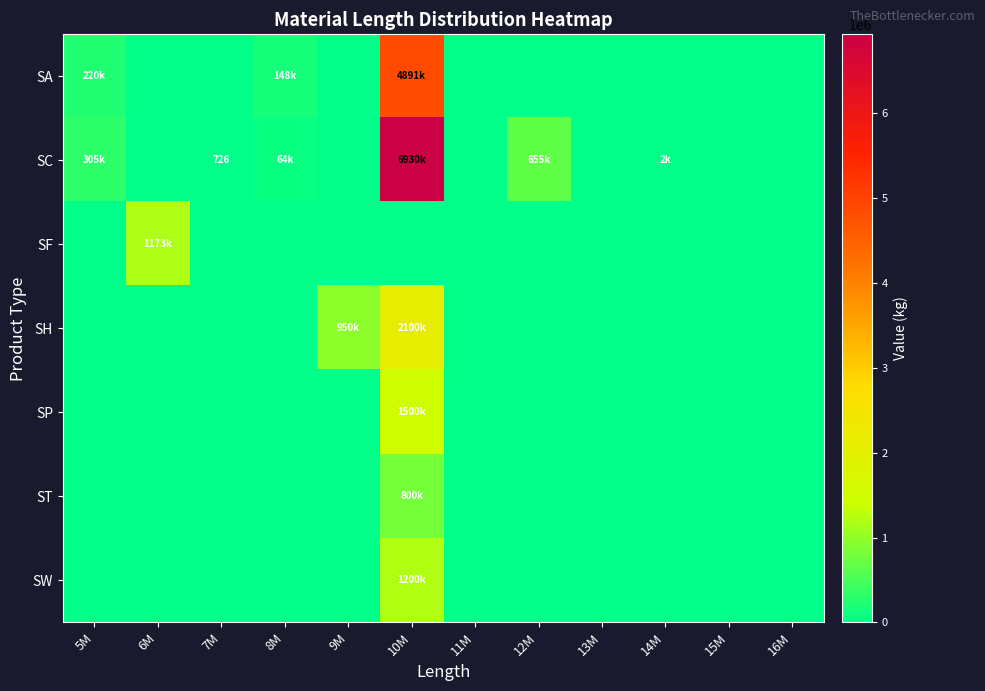

Rank the categories by SA value from highest to lowest.

10M, 5M, 8M, 6M, 7M, 9M, 11M, 12M, 13M, 14M, 15M, 16M